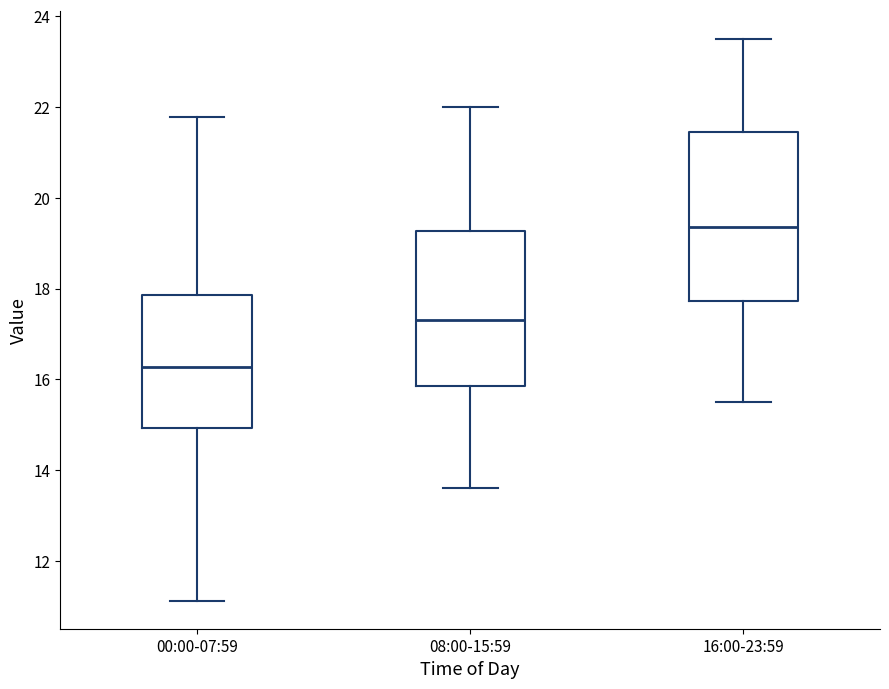

Which box's median line is the highest?

16:00-23:59